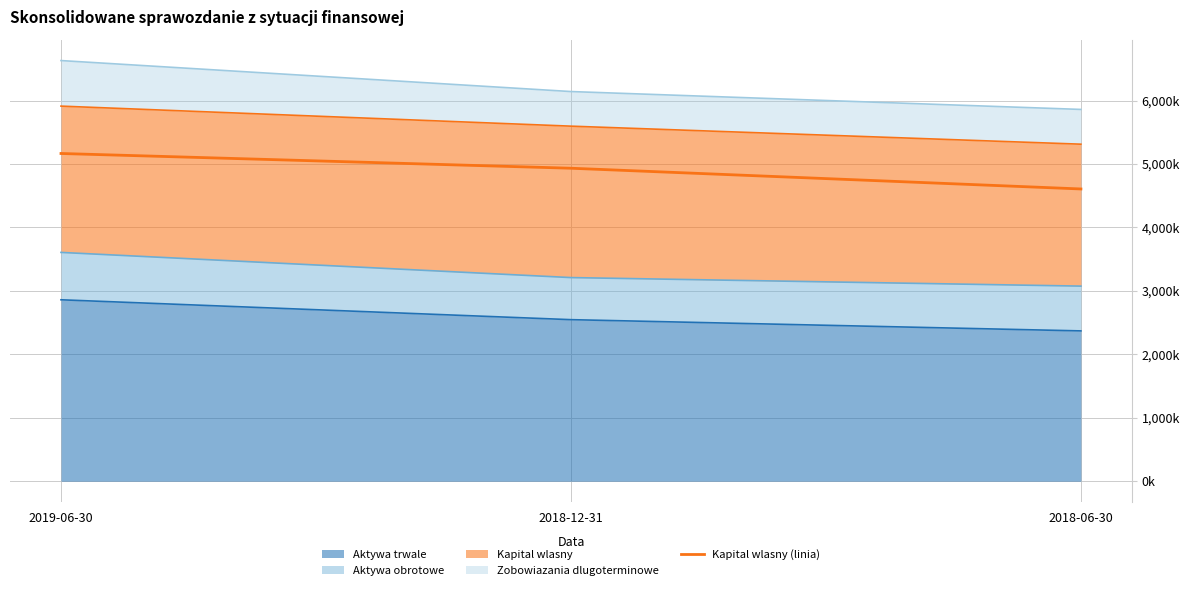

What is the difference between the maximum and minimum values?

559180